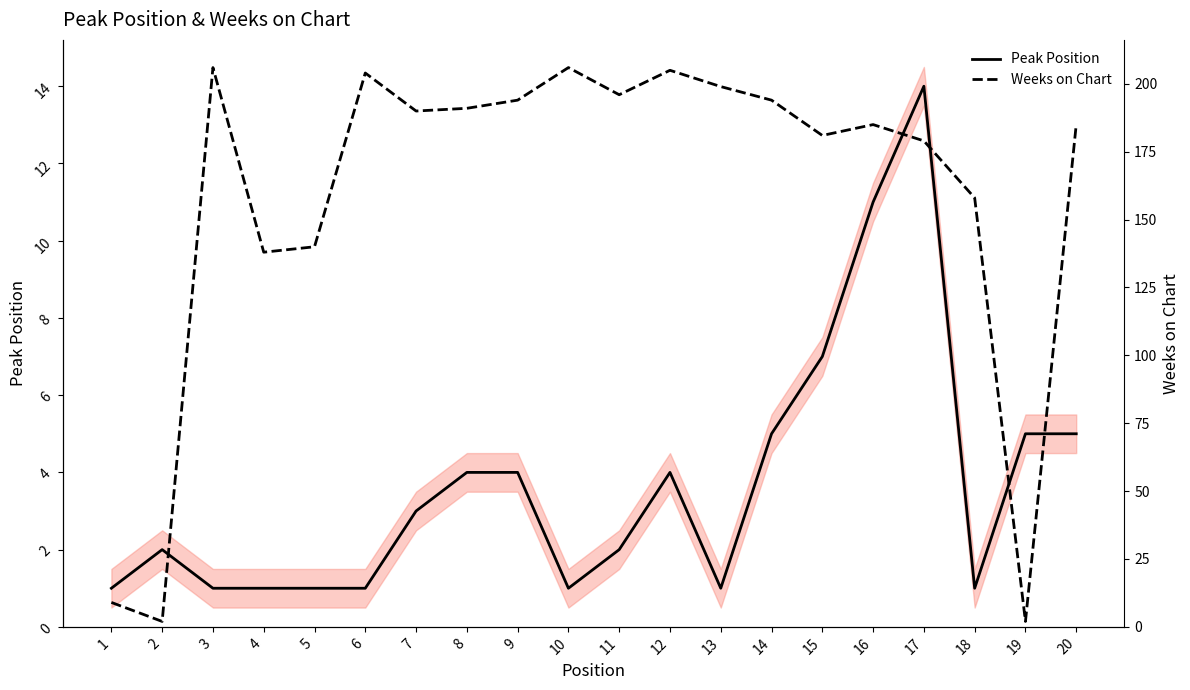

What value does the Peak Position series have at 10?

1